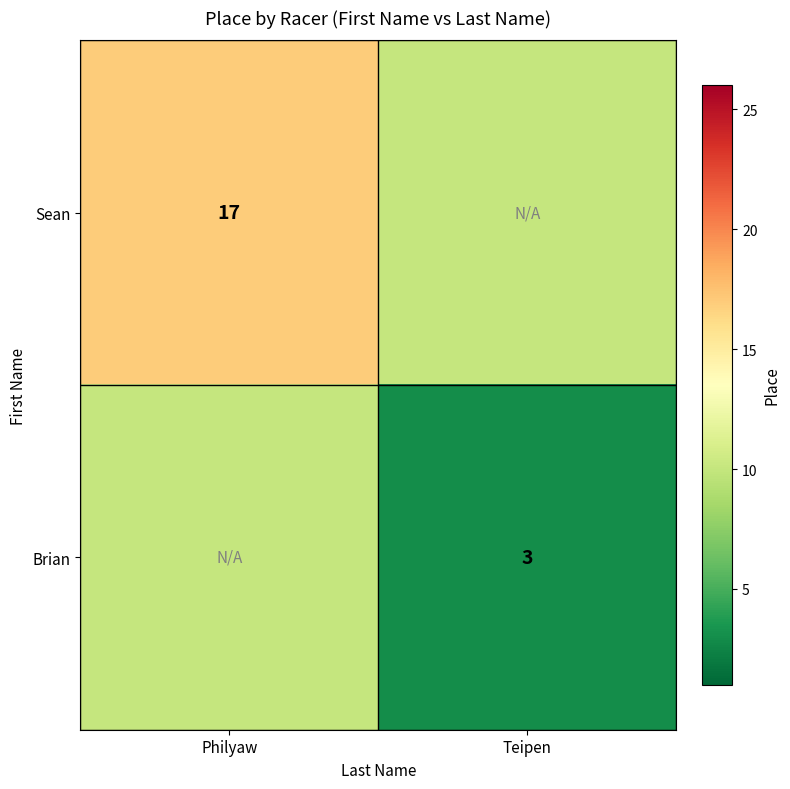

The value of Sean at Philyaw is 17. True or false?

True